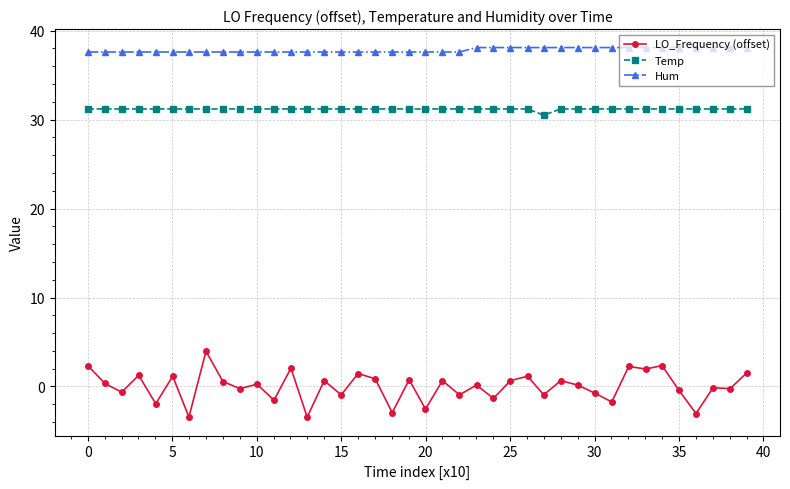

Which series has the widest spread of values?

LO_Frequency (offset)